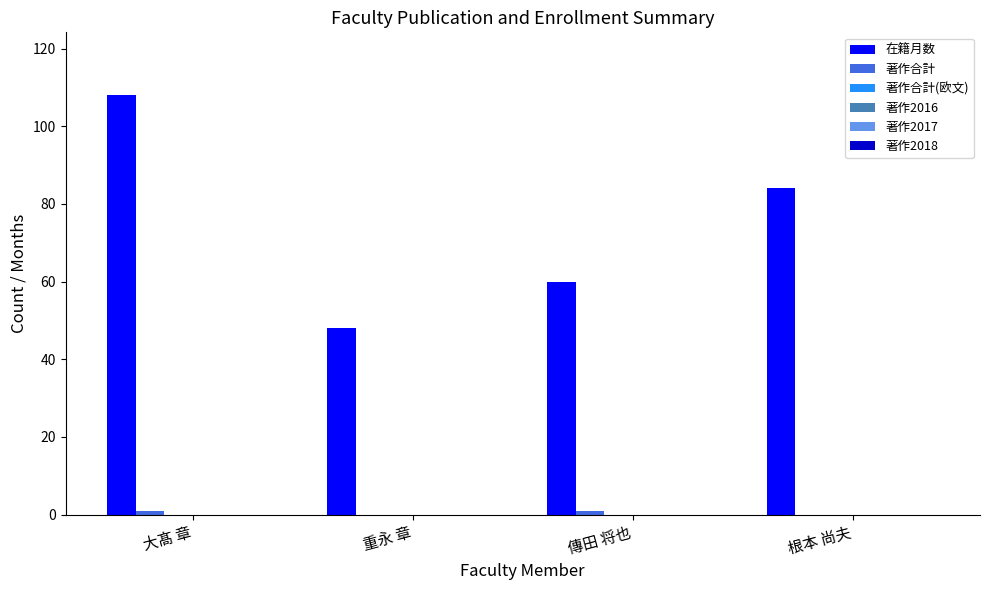

What is the maximum value for 在籍月数?

108